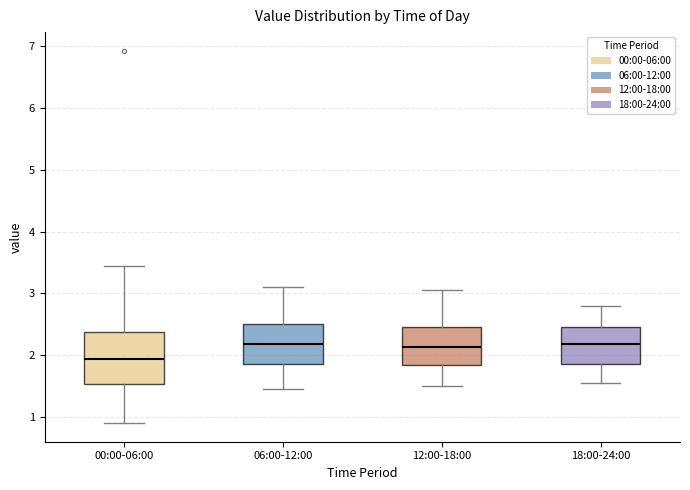

Where does the median line of the box for 06:00-12:00 sit on the y-axis? The values are not printed on the chart, so give them approximately, as read against the axis.

2.2